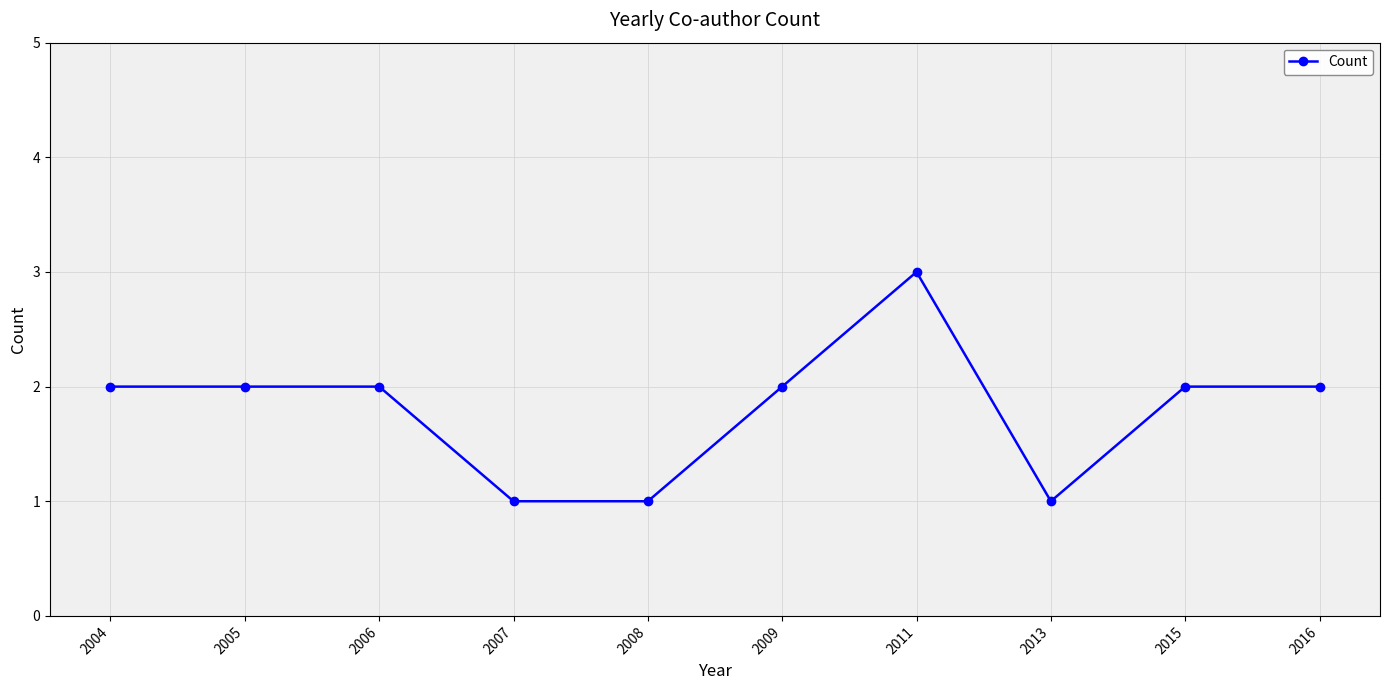

True or false: the data has more than 0 interior local peaks.

True